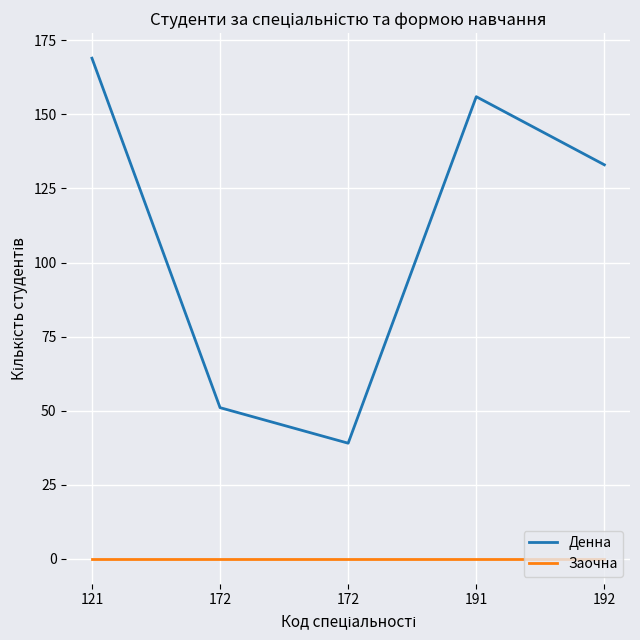

How many lines are shown in the chart?

2